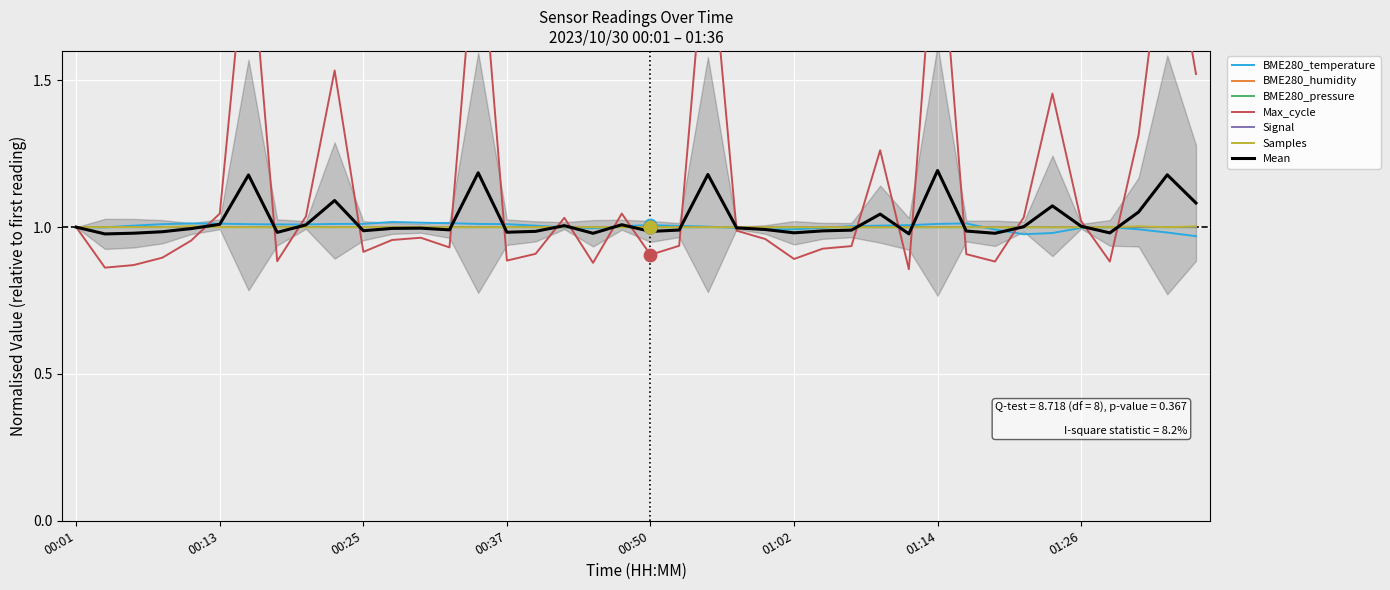

Which series has the largest total across all categories?

Max_cycle